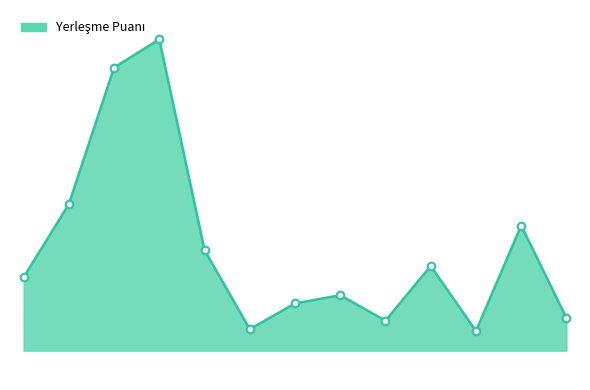

Does the chart have visible grid lines?

No